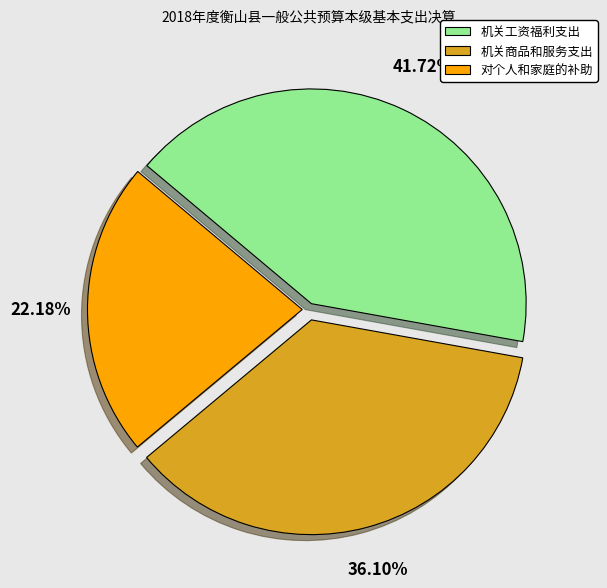

Which slice is the smallest?

对个人和家庭的补助